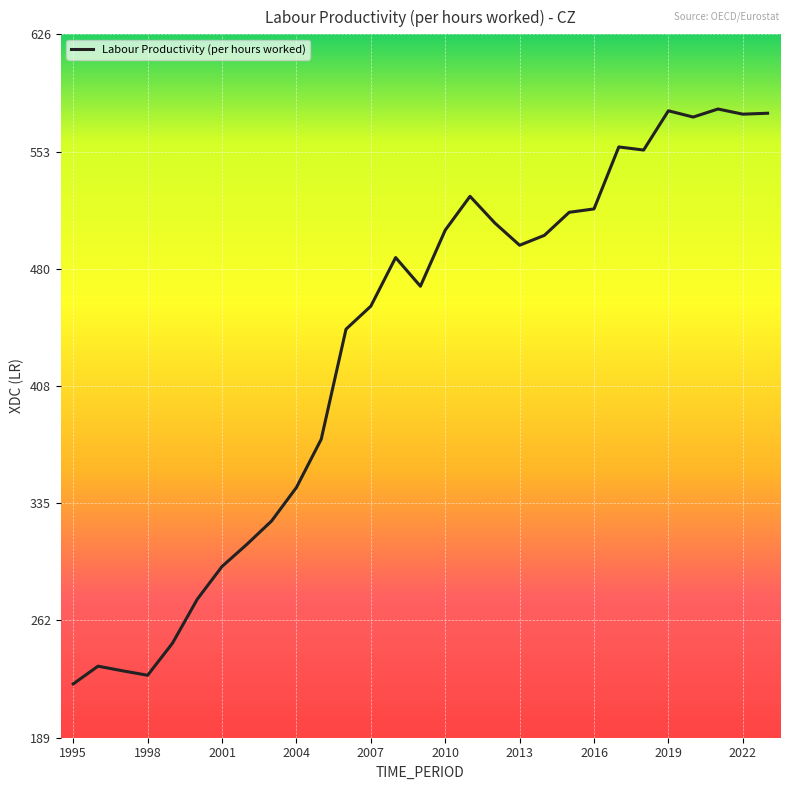

What is the minimum value shown in the chart?

222.7